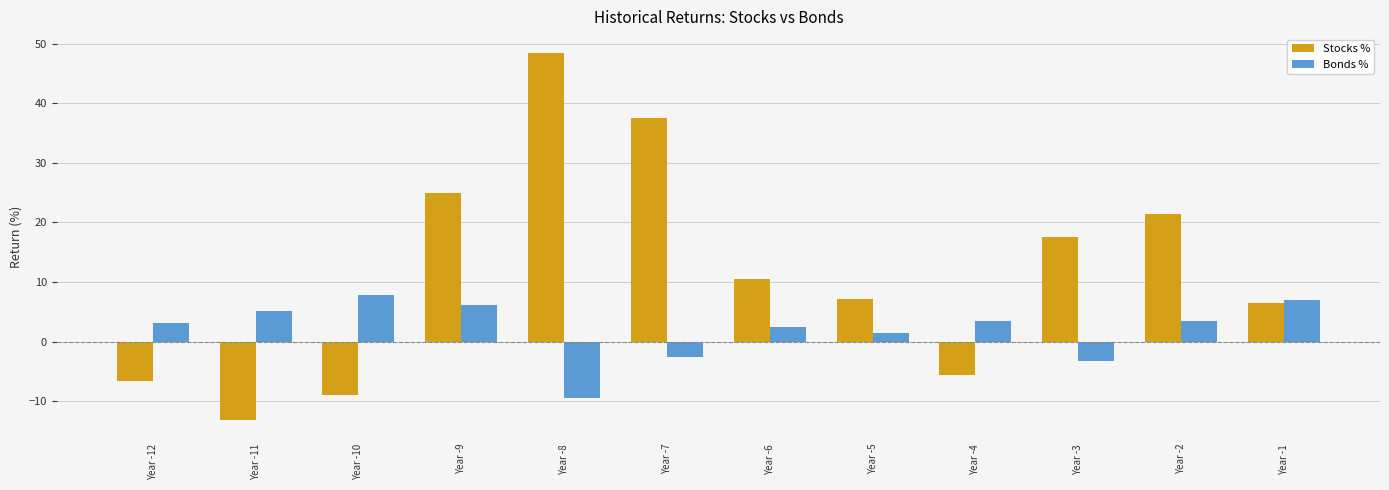

Which series has the largest total across all categories?

Stocks %